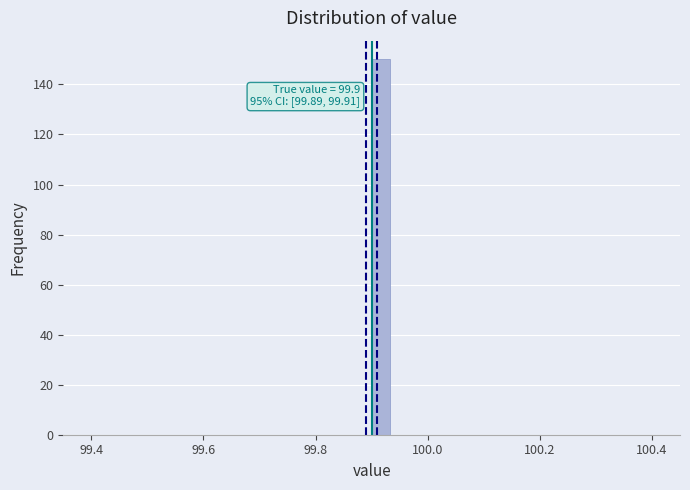

Read against the x-axis, roughly where is the centre of the tallest bar?

99.92